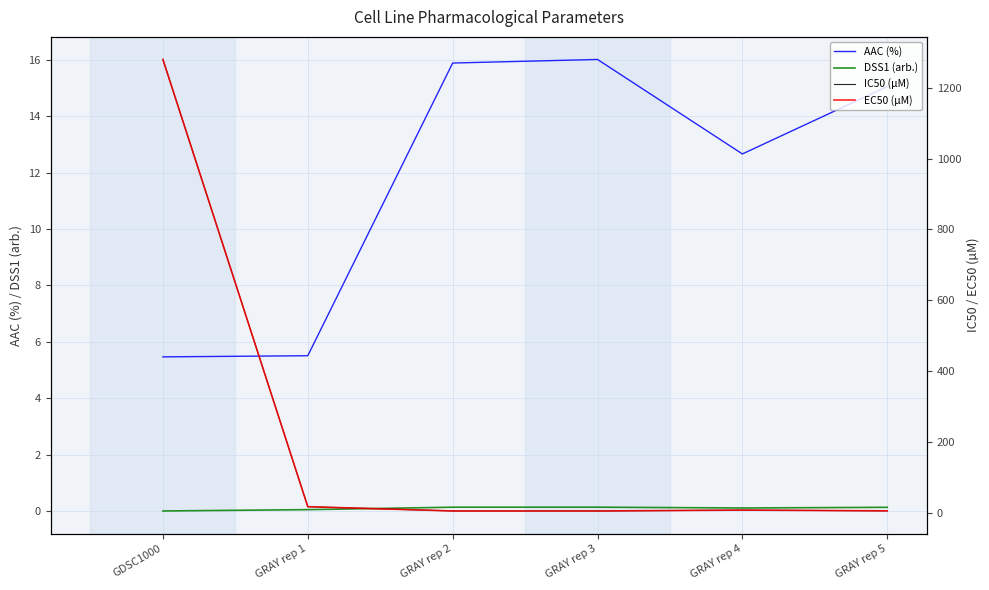

True or false: IC50 (µM) and EC50 (µM) cross at least once.

False